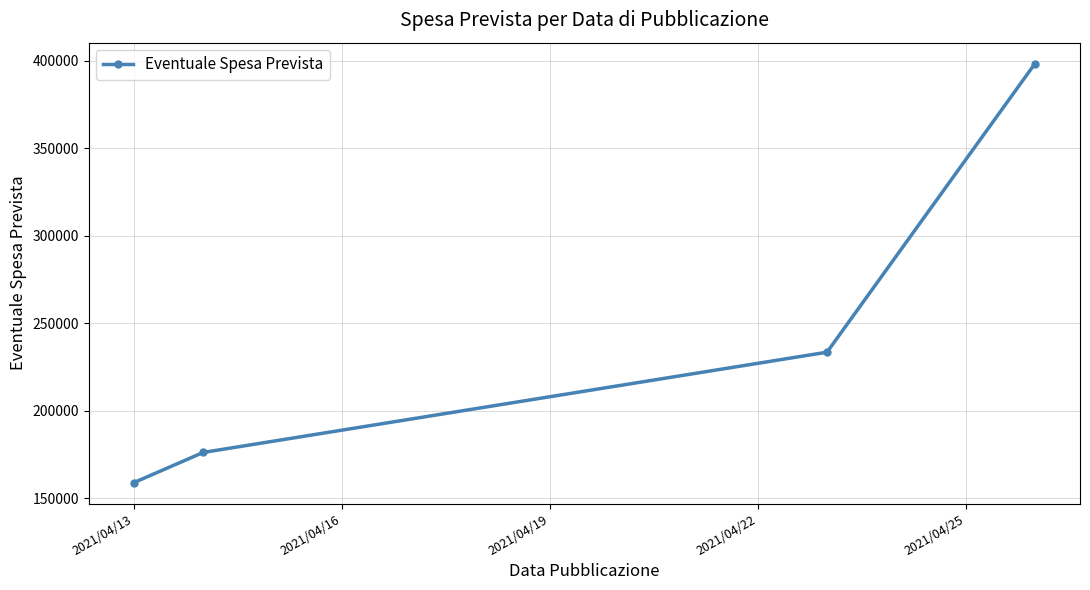

How many data points does each series have?

4